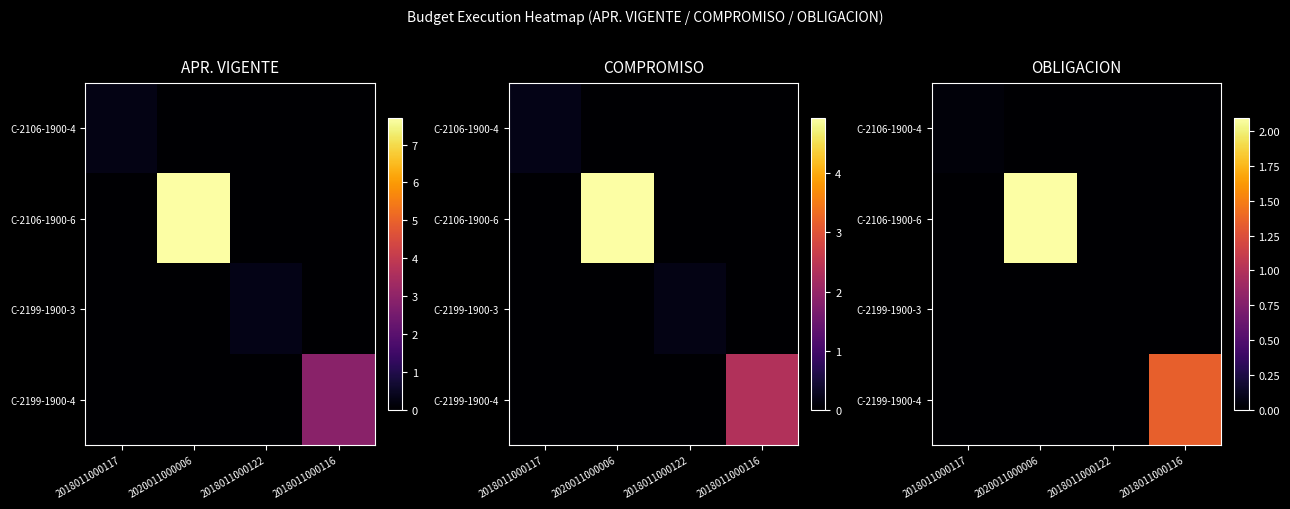

How many data points does each series have?

4